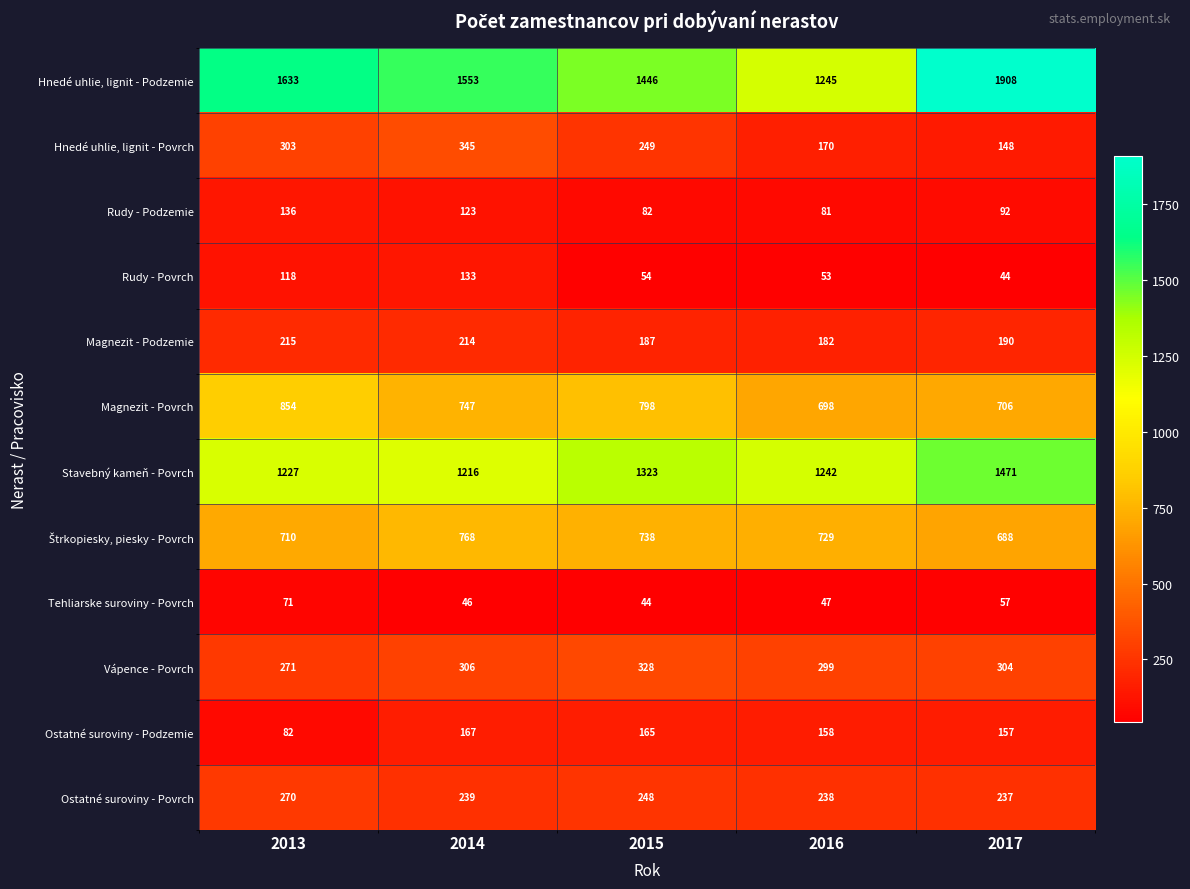

Is it true that Hnedé uhlie, lignit - Povrch equals 345 at 2014?

True